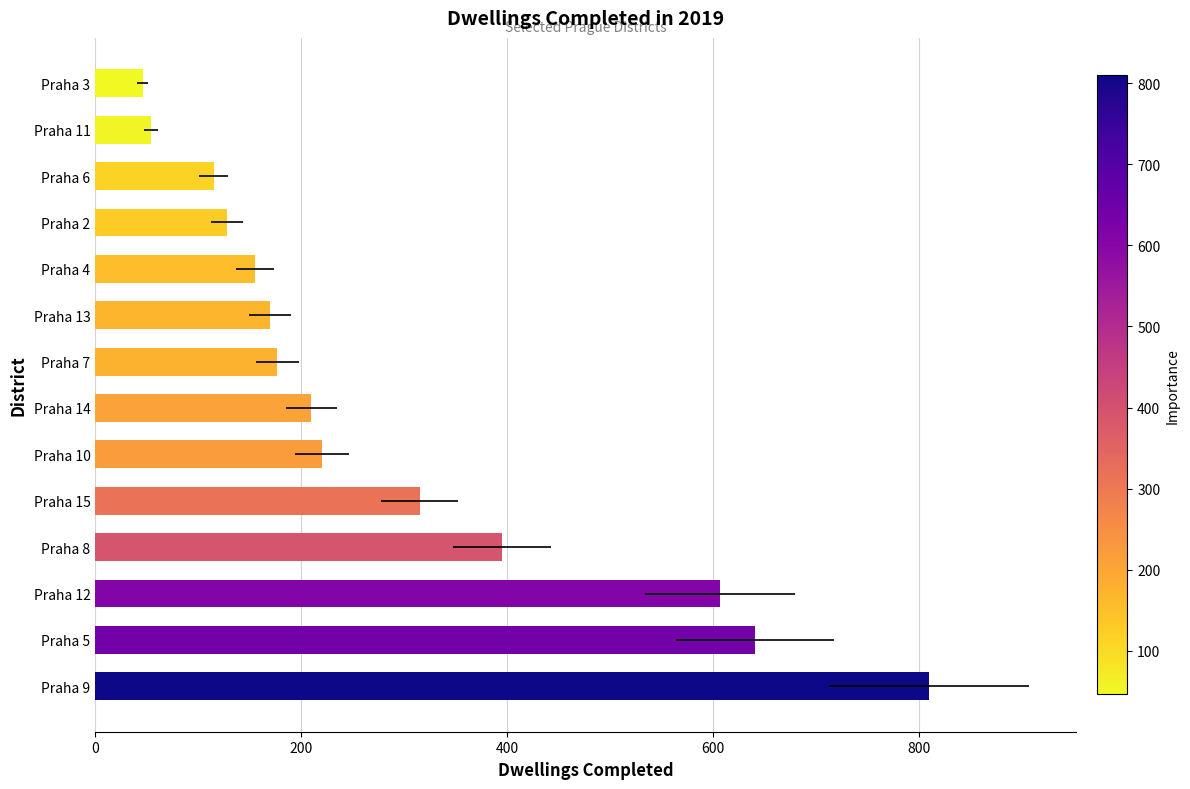

Approximately how many times larger is the value at Praha 8 compared to Praha 3?

8.6